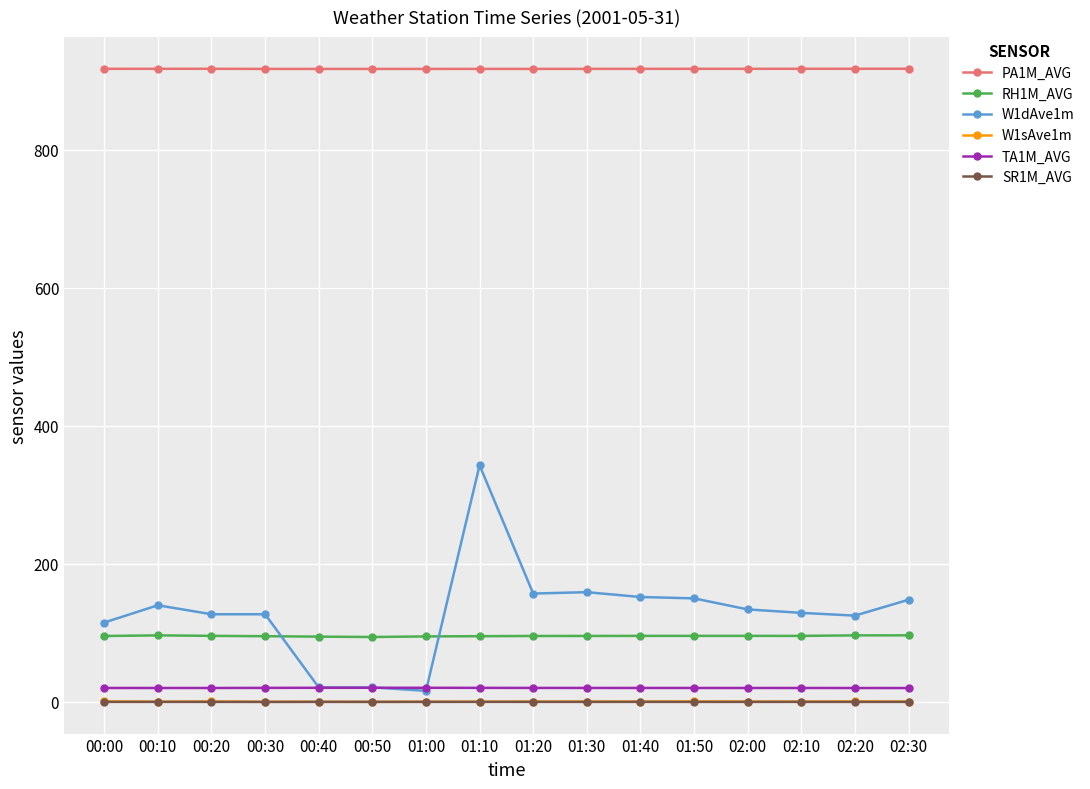

Is the value of W1dAve1m at 02:20 greater than the value of TA1M_AVG at 00:00?

Yes